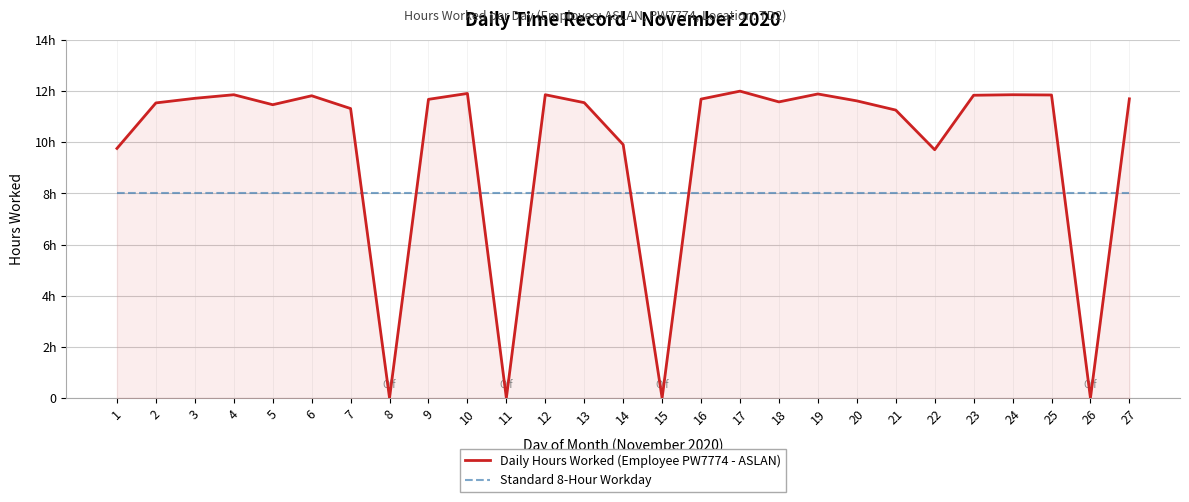

Does the chart have visible grid lines?

Yes